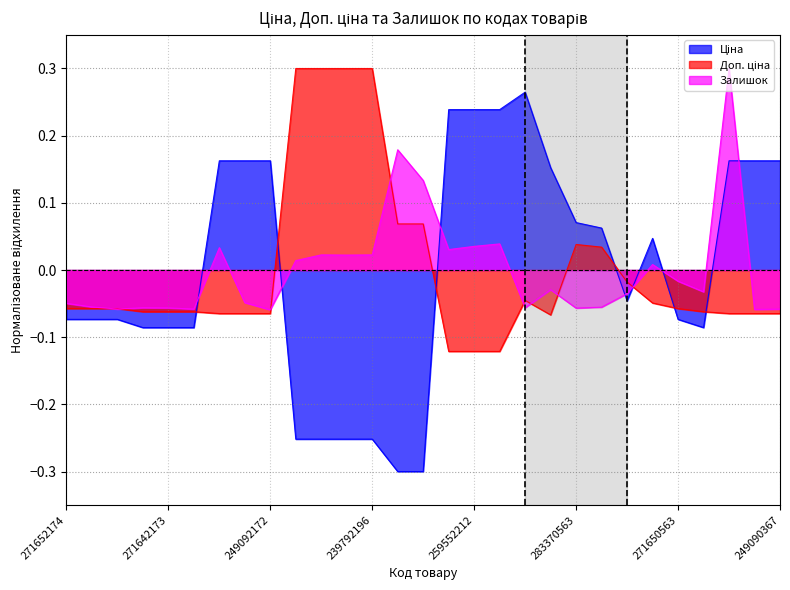

List the labels in order of Ціна value, largest first.

283280563, 259552213, 259552212, 259552189, 249092174, 249092173, 249092172, 249090563, 249090546, 249090367, 283220563, 283370563, 283340563, 281720563, 283310563, 271652174, 271652173, 271652172, 271650563, 271642174, 271642173, 271642172, 271640563, 247132181, 247132180, 239792197, 239792196, 239752197, 239752196